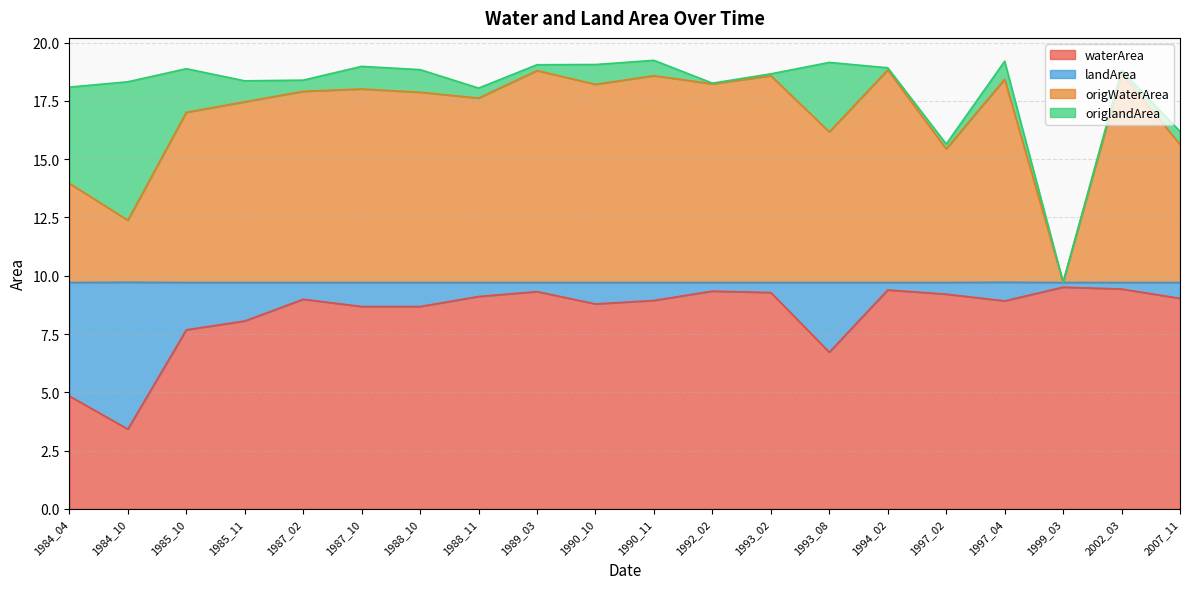

Is it true that waterArea equals 9.3 at 1989_03?

True